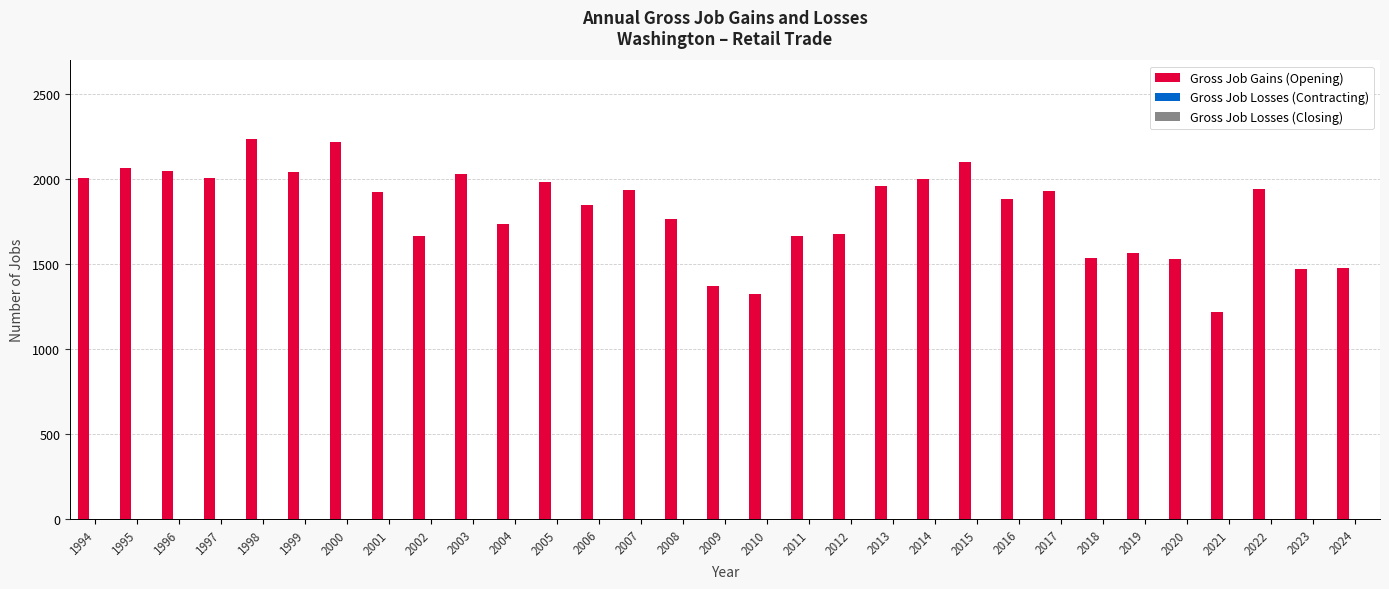

Does the chart contain stacked bars?

No